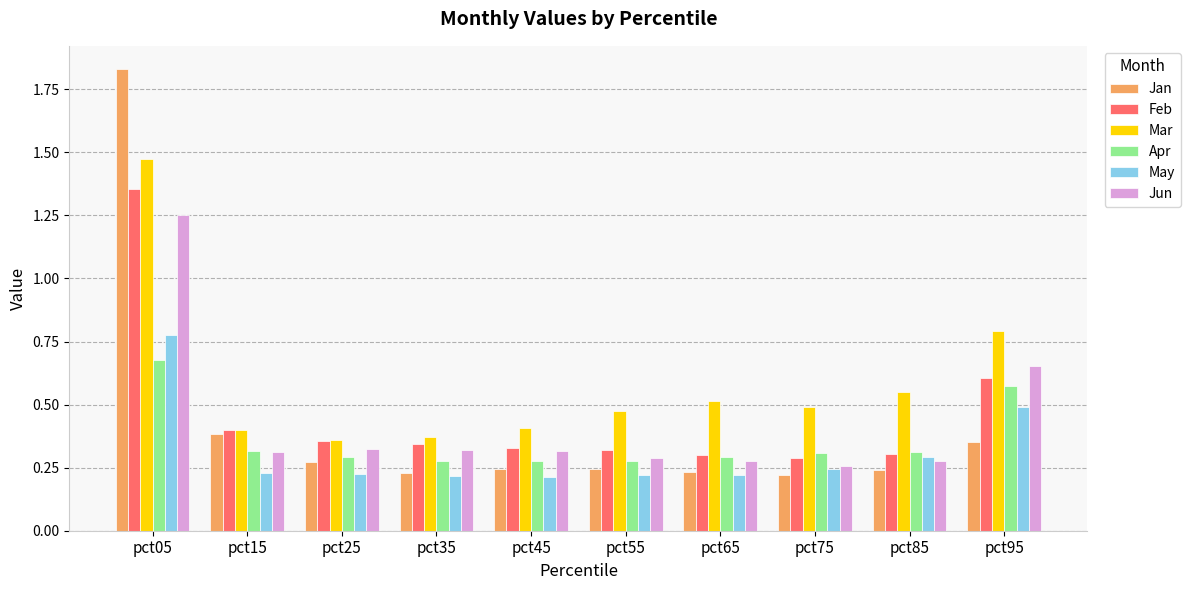

Between pct25 and pct65, which series saw the biggest shift?

Mar